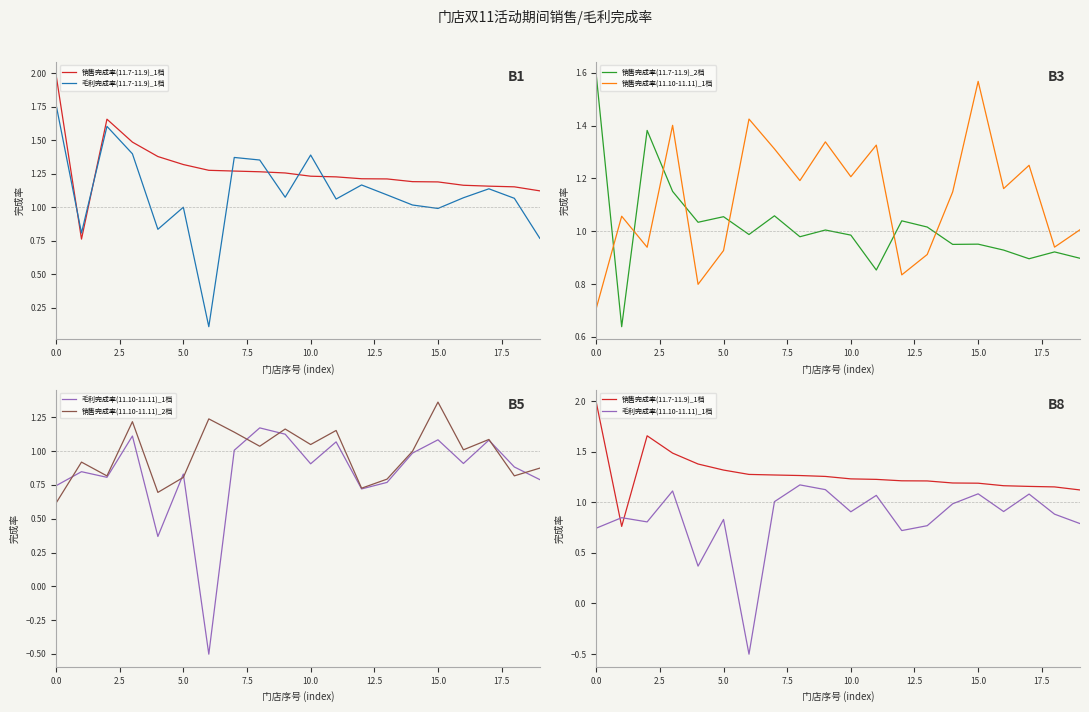

Is it true that 销售完成率(11.7-11.9)_1档 equals 1.2 at 15?

True